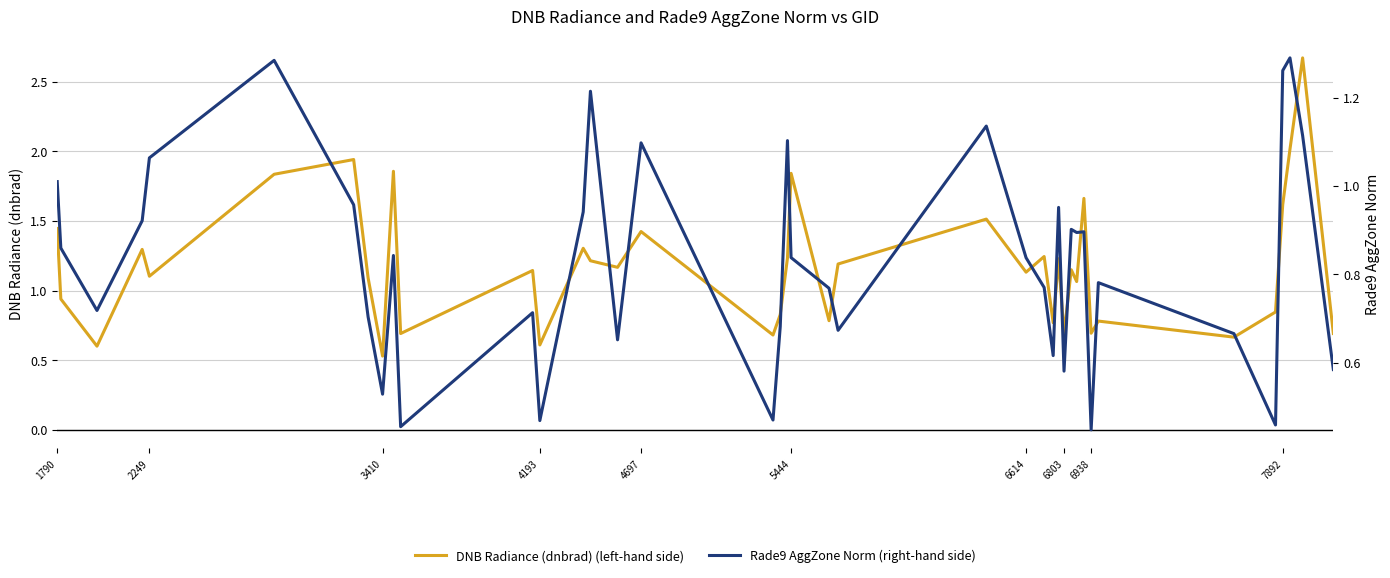

At which label does DNB Radiance (dnbrad) (left-hand side) reach its minimum?

3410